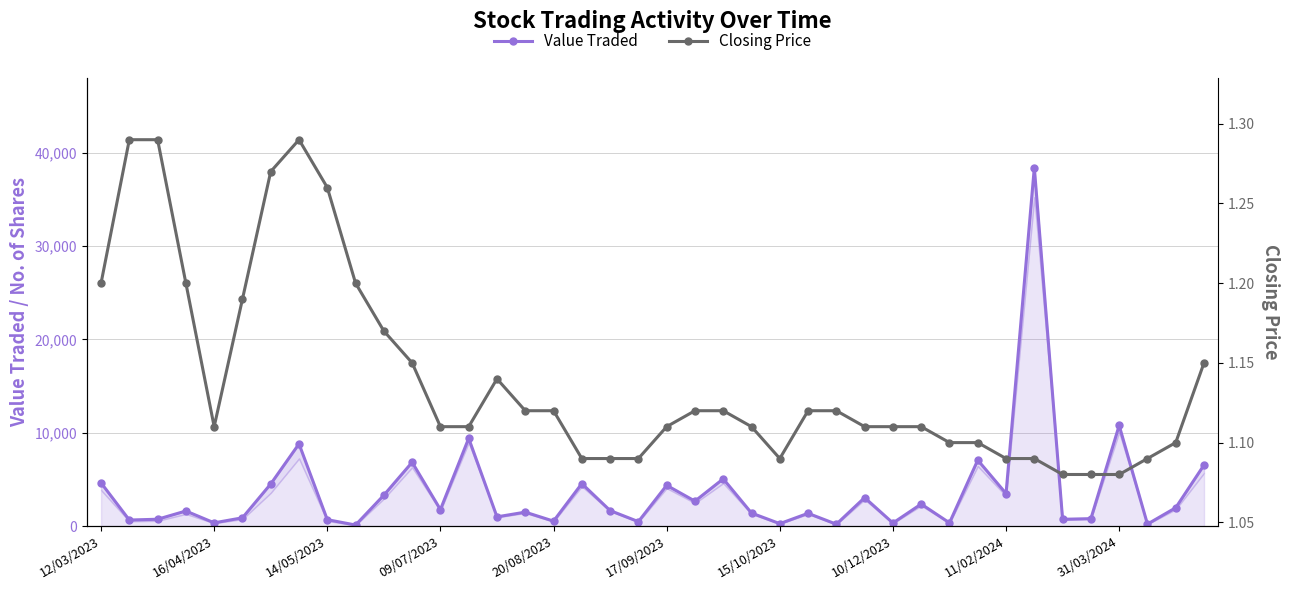

True or false: Closing Price and Value Traded intersect in this chart.

False